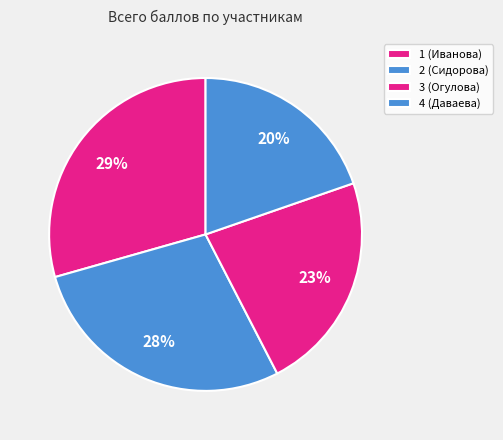

To the nearest percent, what is the average slice percentage?

25%